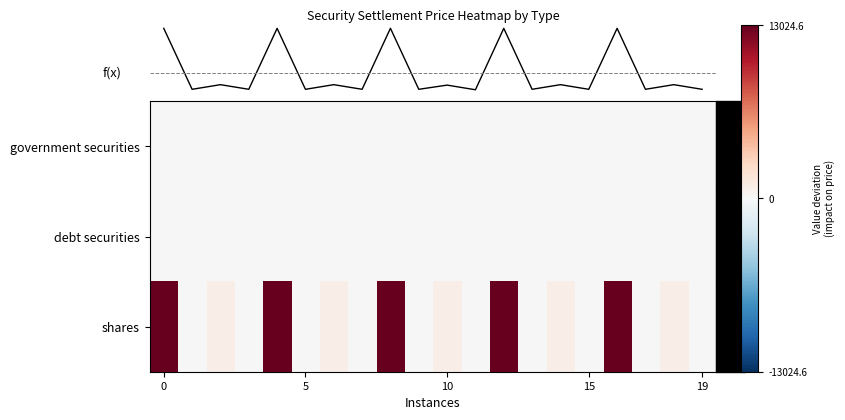

Which has a higher value, 5 or 12?

12